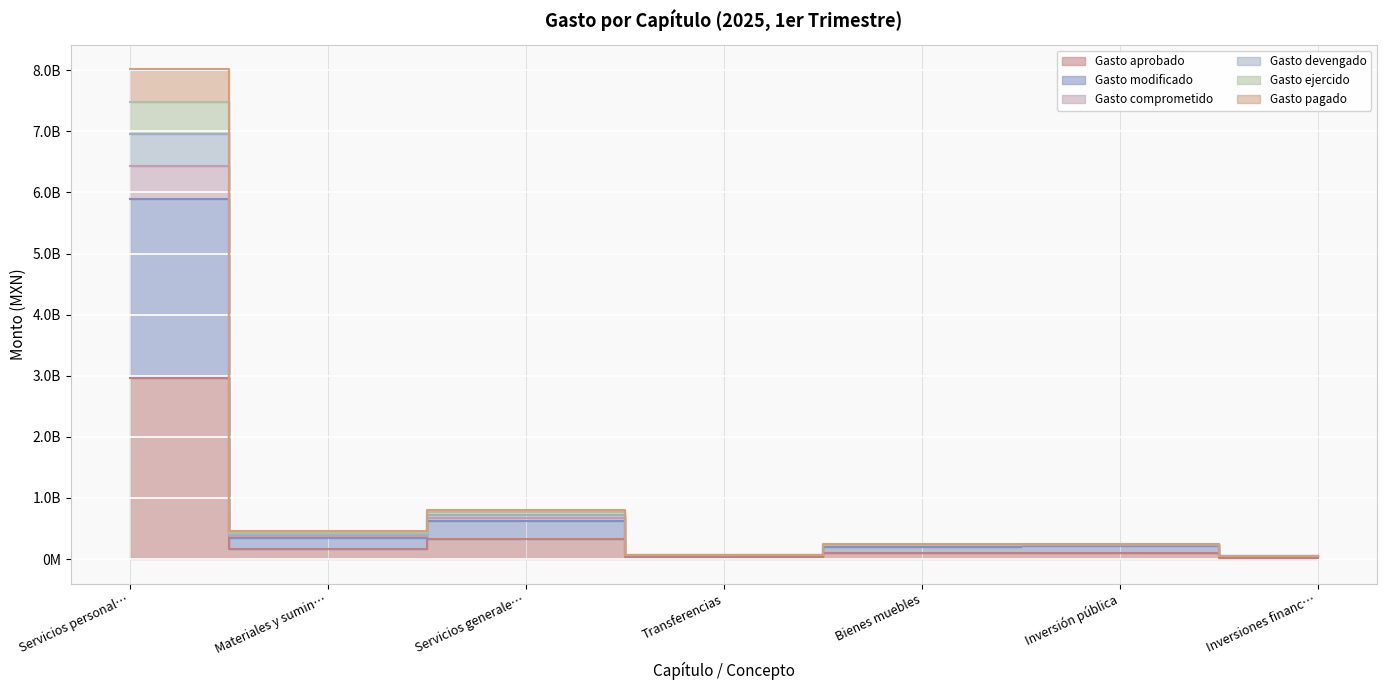

What is the difference between the maximum and minimum values in the Gasto aprobado series?

2948053836